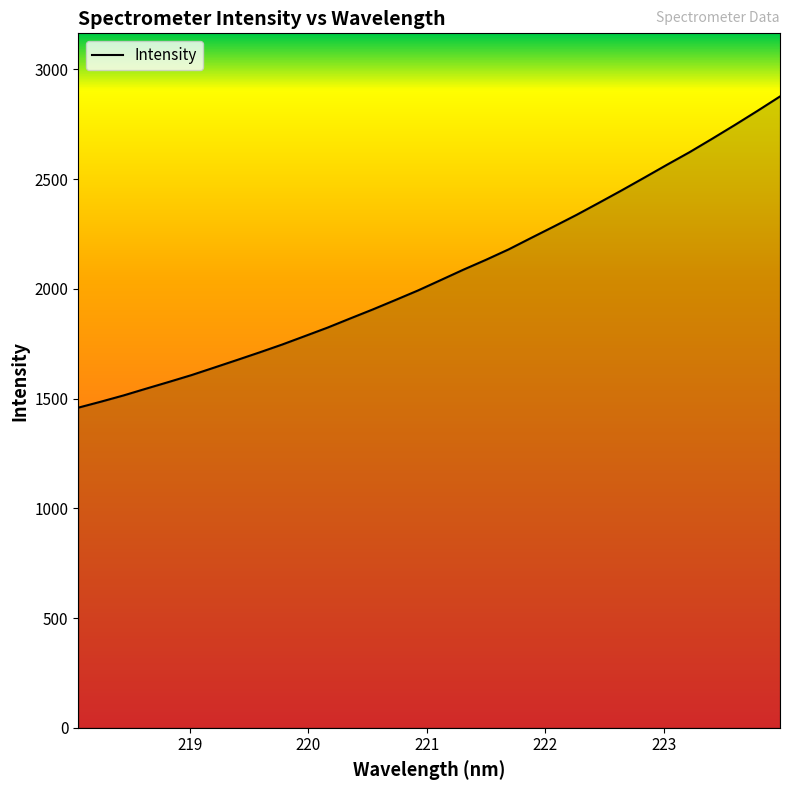

Reading left to right, what are all the values shown in this chart?

1458.7	1486.1	1514.5	1545.6	1576.1	1607.3	1641.4	1675.8	1710.6	1746.5	1784.8	1823.4	1865.1	1906.3	1949.3	1992.9	2040.0	2087.4	2132.5	2179.9	2232.4	2284.3	2337.1	2392.7	2449.1	2507.0	2565.6	2623.0	2684.3	2746.8	2811.0	2876.9